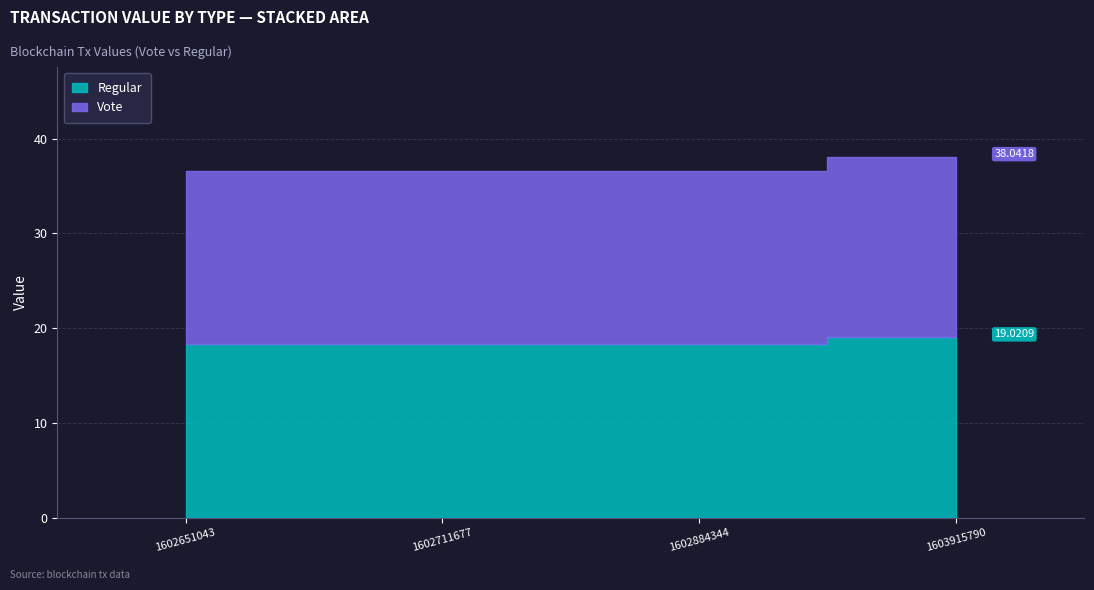

True or false: Regular and Vote cross at least once.

False